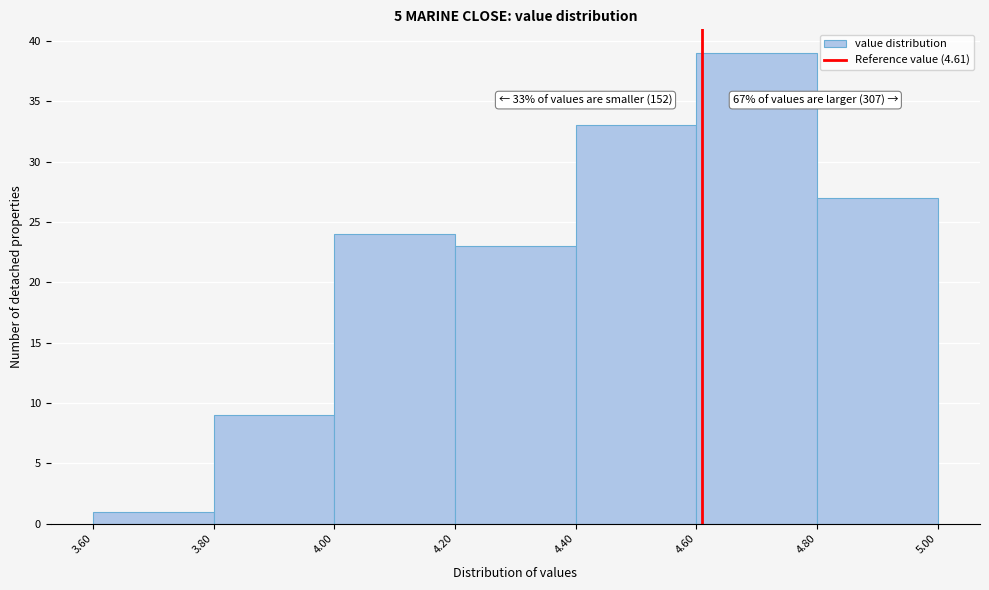

Over which range of the x-axis is the bar tallest?

4.60 to 4.80